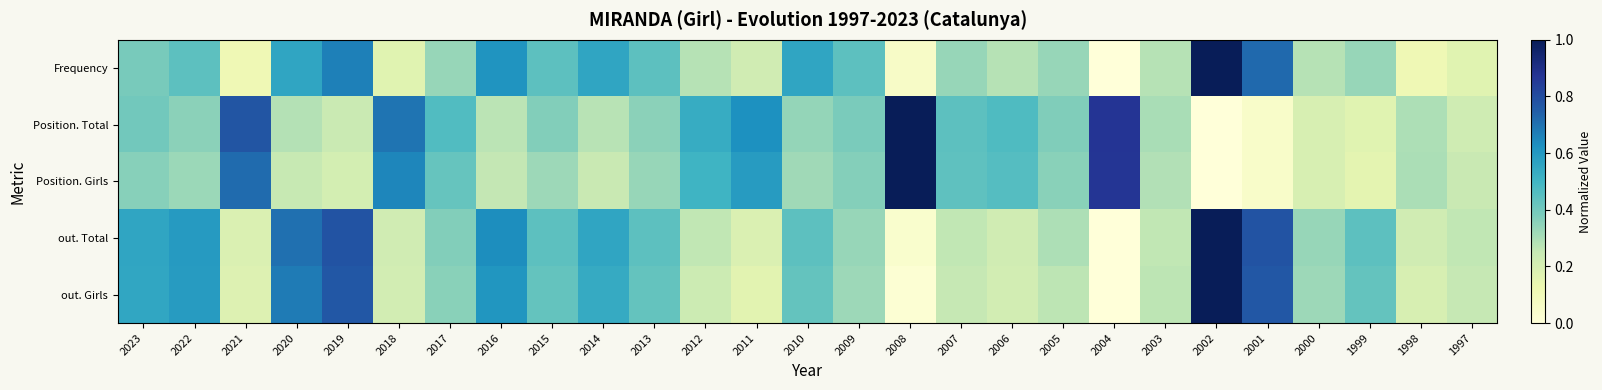

Reading left to right, extract all data points from this chart.

Frequency: 2023=0.4	2022=0.4	2021=0.1	2020=0.6	2019=0.7	2018=0.2	2017=0.3	2016=0.6	2015=0.4	2014=0.6	2013=0.4	2012=0.3	2011=0.2	2010=0.6	2009=0.4	2008=0.1	2007=0.3	2006=0.3	2005=0.3	2004=0.0	2003=0.3	2002=1.0	2001=0.7	2000=0.3	1999=0.3	1998=0.1	1997=0.2
Position. Total: 2023=0.4	2022=0.4	2021=0.8	2020=0.3	2019=0.2	2018=0.7	2017=0.5	2016=0.3	2015=0.4	2014=0.3	2013=0.4	2012=0.5	2011=0.6	2010=0.3	2009=0.4	2008=1.0	2007=0.4	2006=0.5	2005=0.4	2004=0.9	2003=0.3	2002=0.0	2001=0.1	2000=0.2	1999=0.2	1998=0.3	1997=0.2
Position. Girls: 2023=0.4	2022=0.3	2021=0.7	2020=0.2	2019=0.2	2018=0.7	2017=0.4	2016=0.3	2015=0.3	2014=0.2	2013=0.3	2012=0.5	2011=0.6	2010=0.3	2009=0.4	2008=1.0	2007=0.4	2006=0.5	2005=0.4	2004=0.9	2003=0.3	2002=0.0	2001=0.0	2000=0.2	1999=0.2	1998=0.3	1997=0.2
out. Total: 2023=0.6	2022=0.6	2021=0.2	2020=0.7	2019=0.8	2018=0.2	2017=0.4	2016=0.6	2015=0.4	2014=0.6	2013=0.4	2012=0.3	2011=0.2	2010=0.4	2009=0.3	2008=0.0	2007=0.3	2006=0.2	2005=0.3	2004=0.0	2003=0.3	2002=1.0	2001=0.8	2000=0.3	1999=0.4	1998=0.2	1997=0.3
out. Girls: 2023=0.6	2022=0.6	2021=0.2	2020=0.7	2019=0.8	2018=0.2	2017=0.4	2016=0.6	2015=0.4	2014=0.5	2013=0.4	2012=0.2	2011=0.2	2010=0.4	2009=0.3	2008=0.0	2007=0.2	2006=0.2	2005=0.3	2004=0.0	2003=0.3	2002=1.0	2001=0.8	2000=0.3	1999=0.4	1998=0.2	1997=0.2